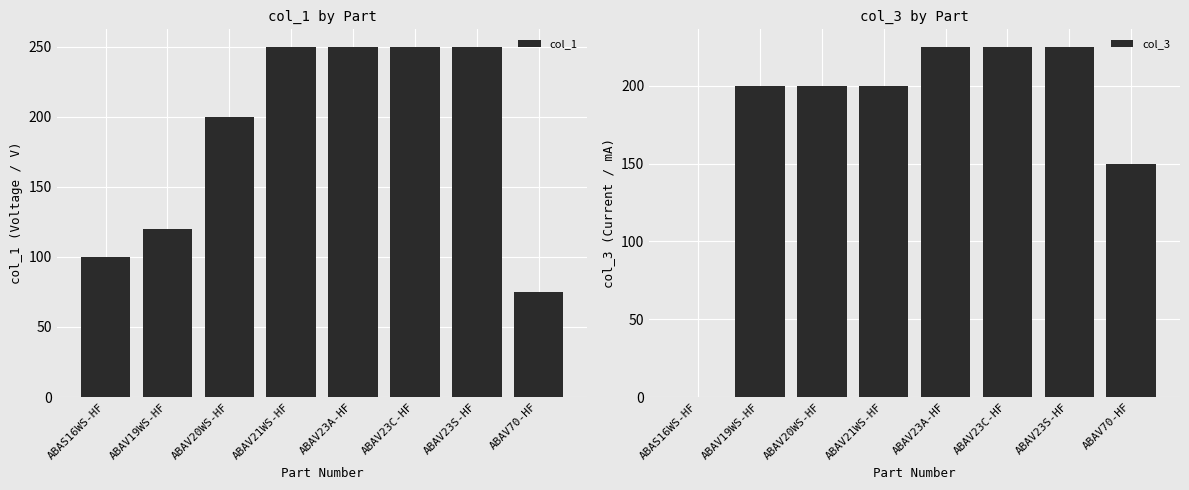

What is the value of the col_3 bar at the 4th from the left?

200.0